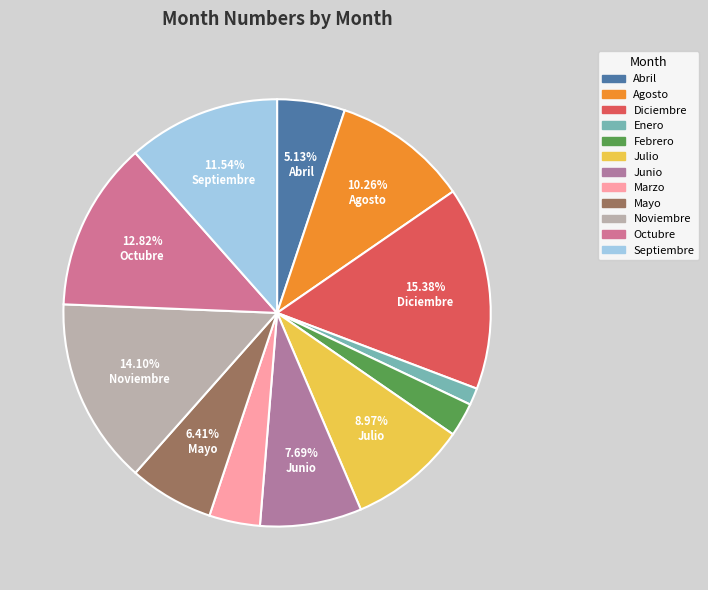

Combined, what portion of the pie is Abril and Mayo?

11.5%